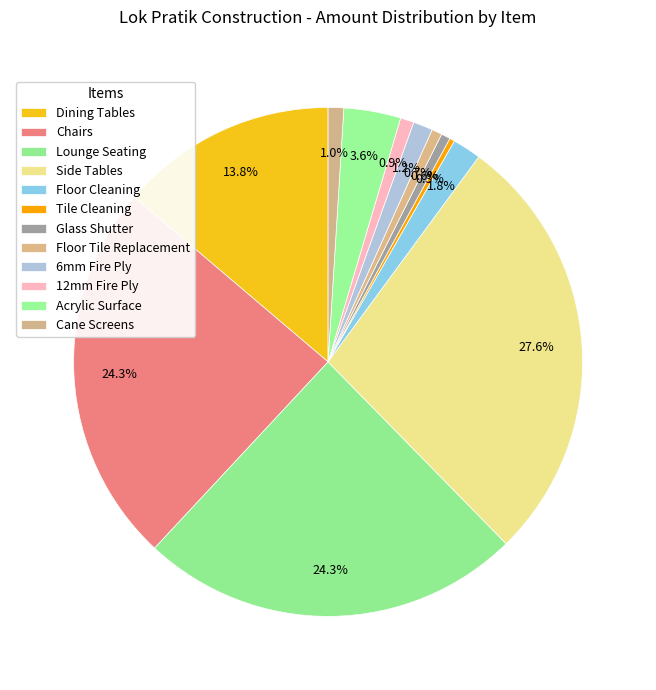

What percentage is NOT represented by Lounge Seating?

75.7%